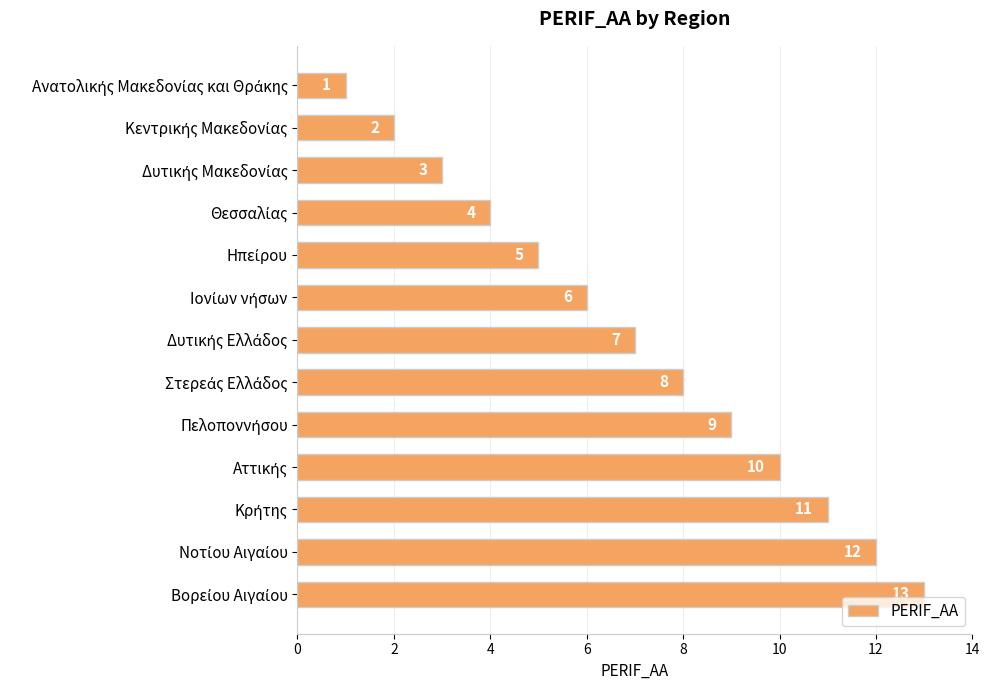

What is the sum of all values?

91